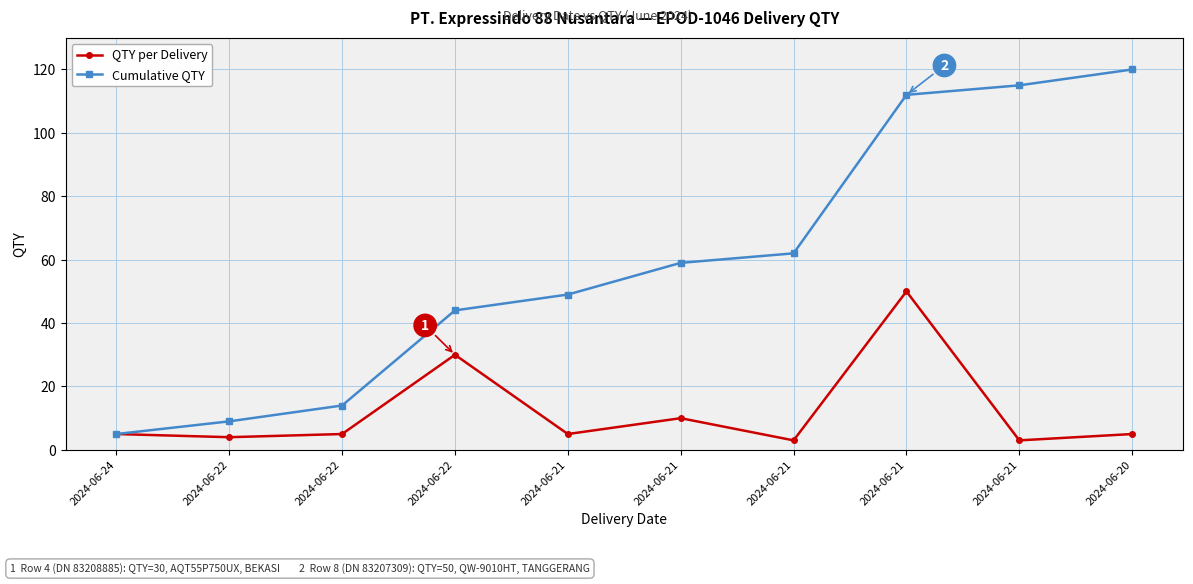

What is the lowest value of the QTY per Delivery series?

3